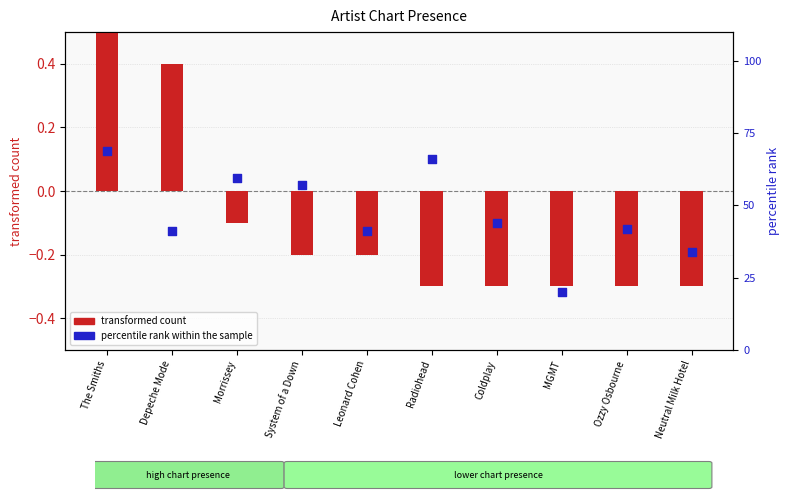

Which series has the largest total across all categories?

percentile rank within the sample